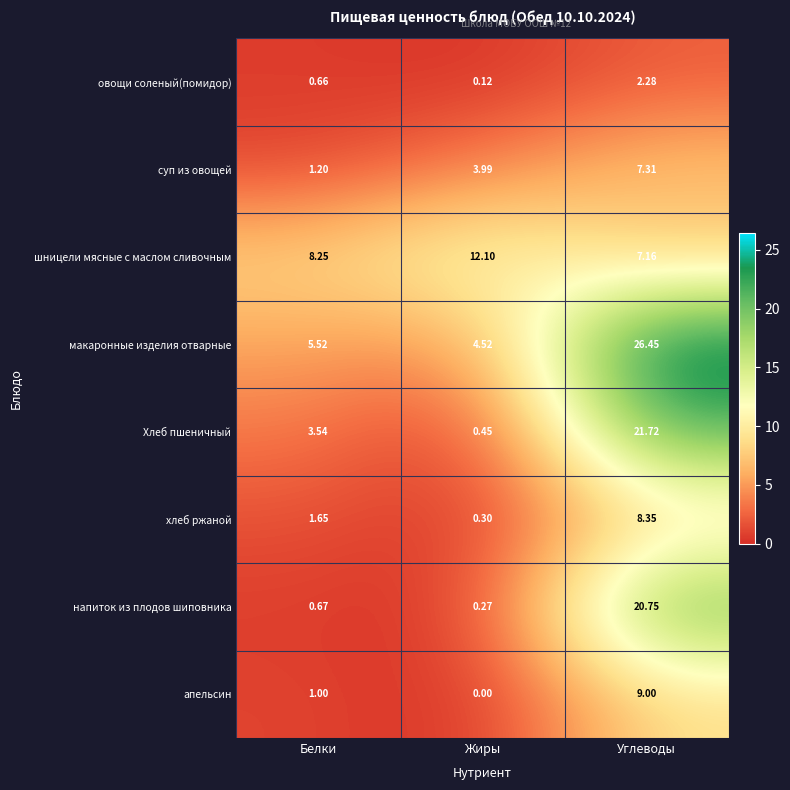

How many data points does each series have?

3